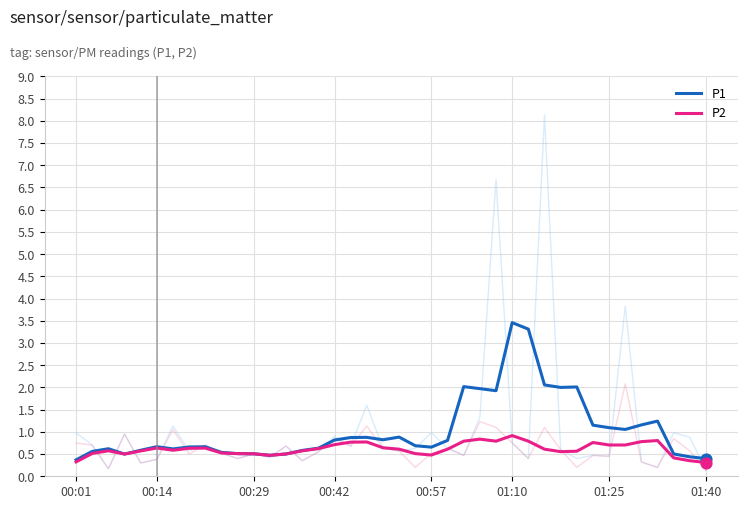

Which series reaches the maximum Y coordinate?

P1